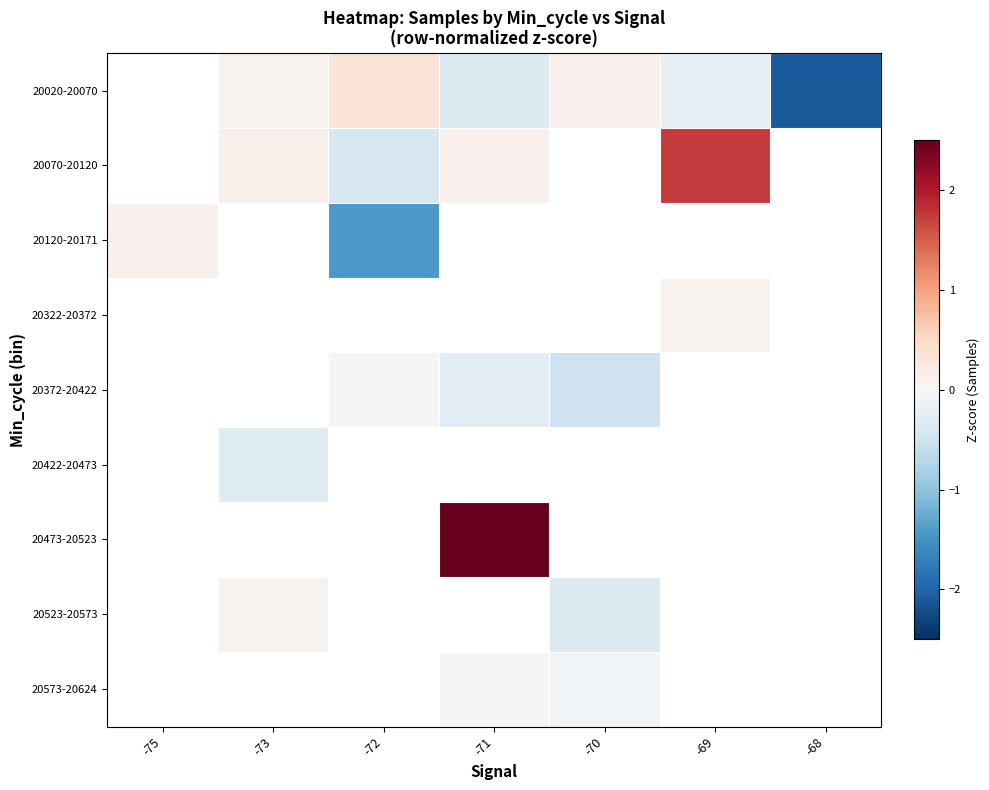

How many data points does each series have?

7